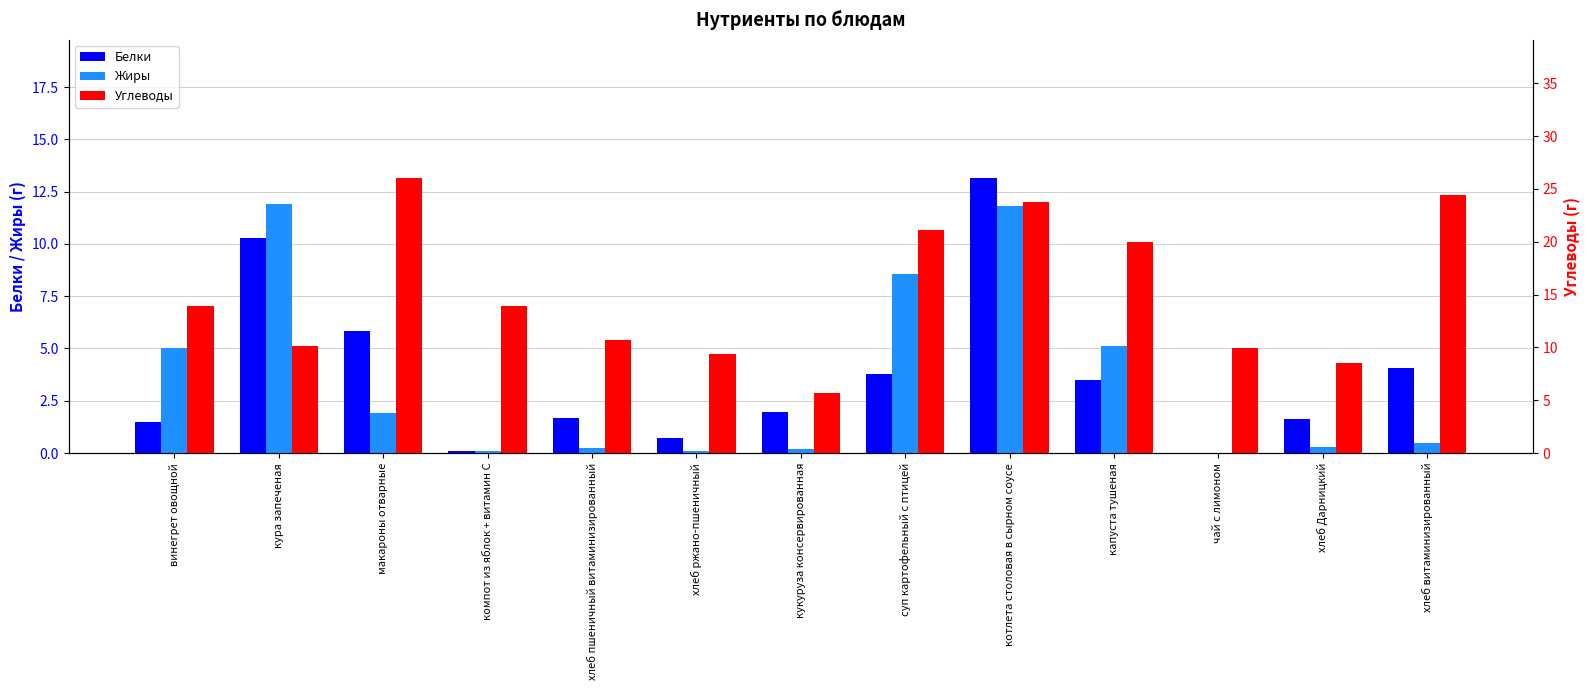

Which series has the largest total across all categories?

Углеводы